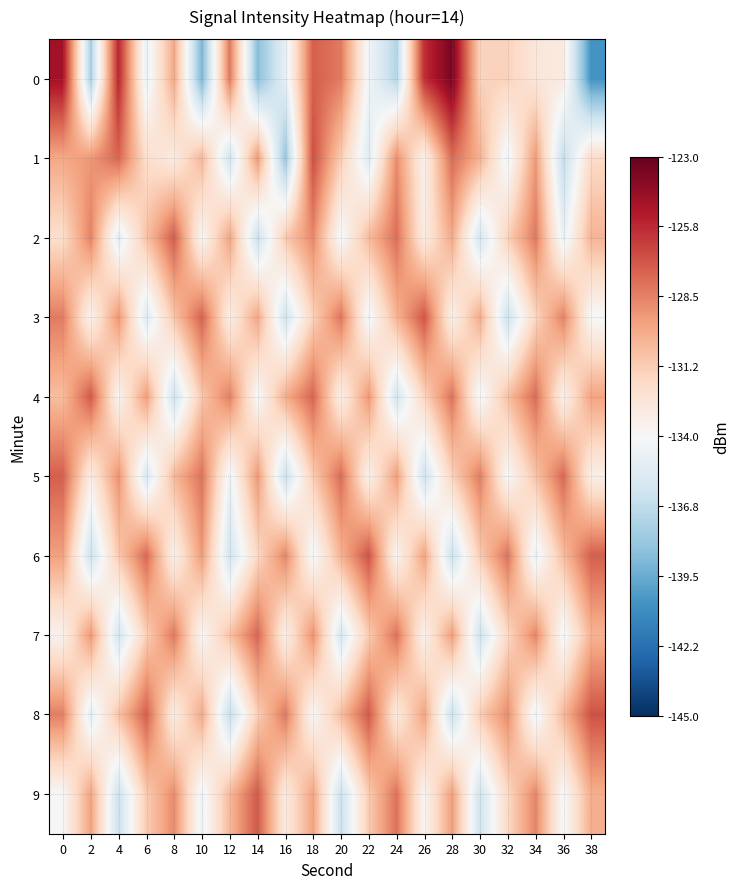

At which category does the chart reach its minimum across all series?

38